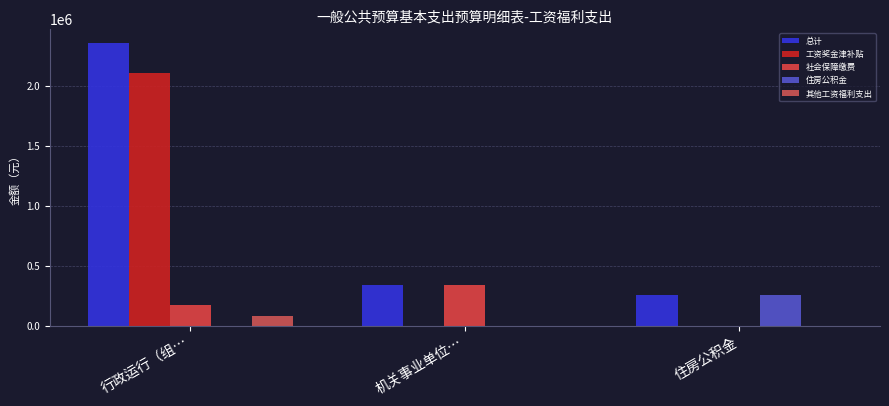

Is it true that 工资奖金津补贴 equals -639945.1 at 住房公积金?

False